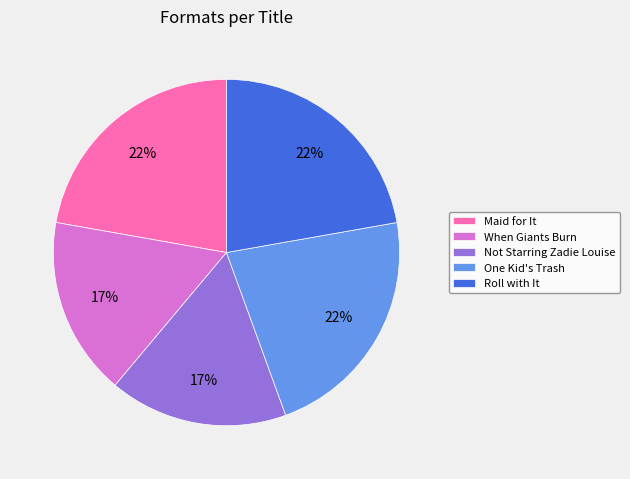

To the nearest percent, what is the average slice percentage?

20%